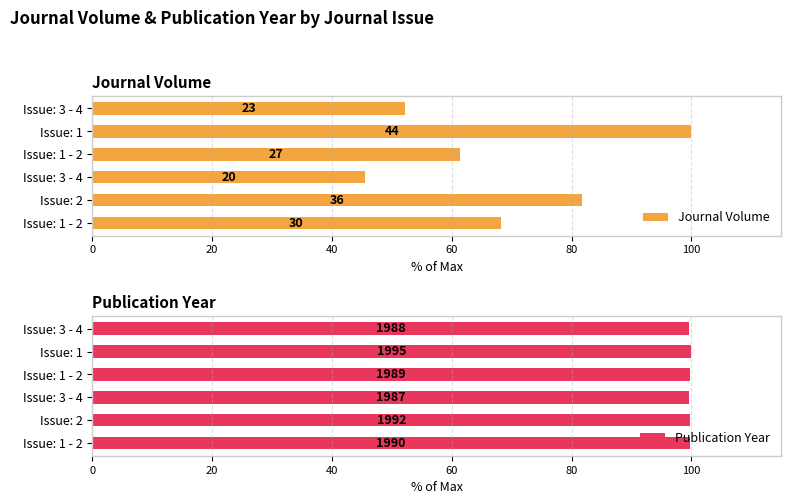

Are the bars horizontal?

Yes